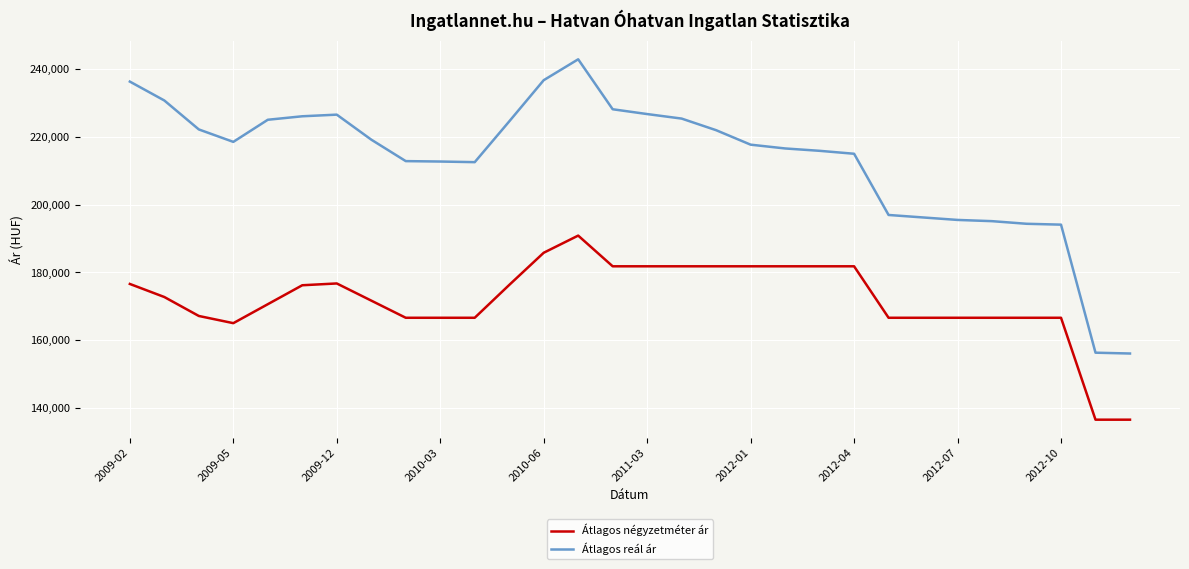

How many lines are shown in the chart?

2